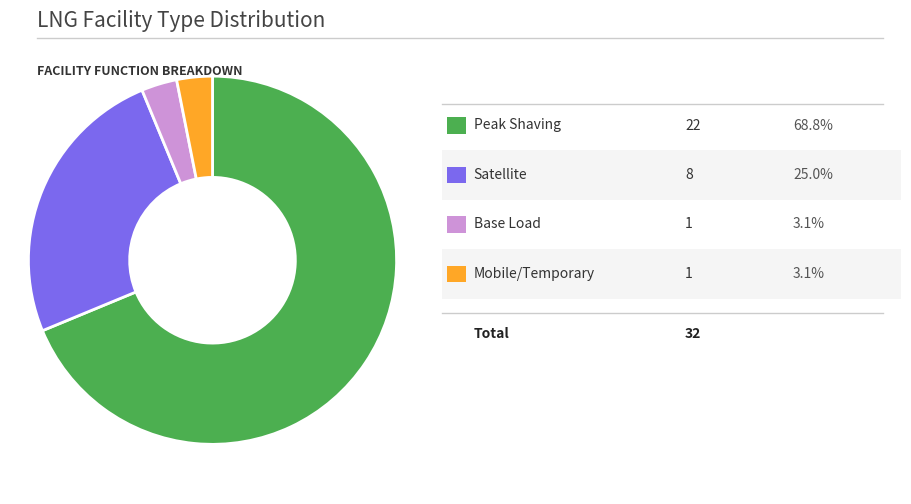

Does any single category account for the majority?

Yes